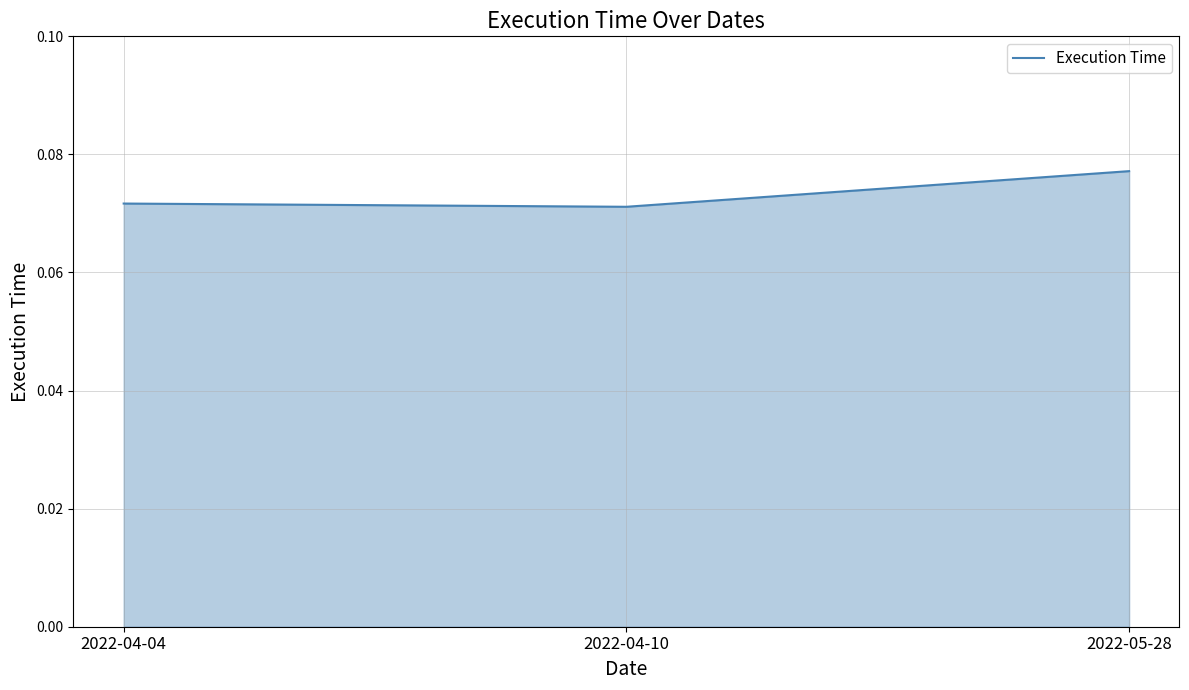

What position from the right is 2022-04-10?

2